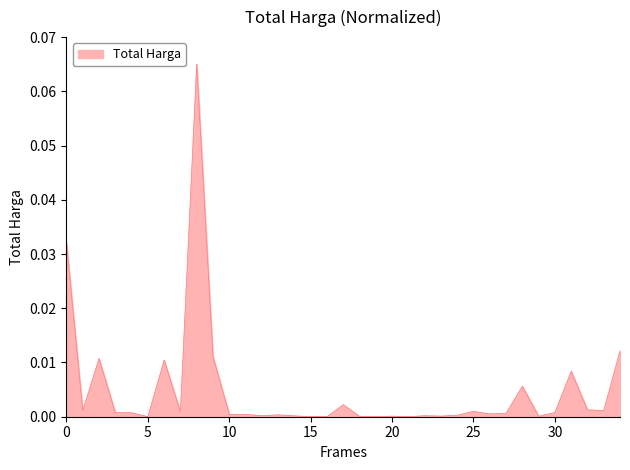

The value at 20 is 0.0. True or false?

True